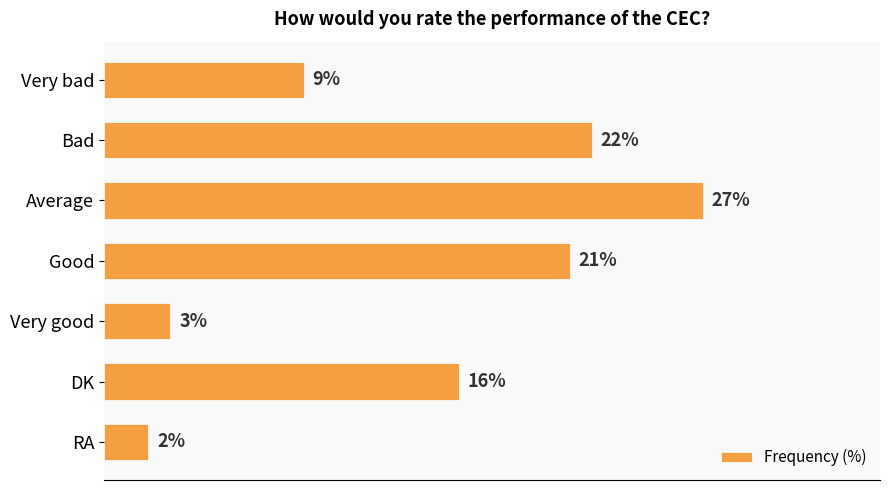

What is the label of the 1st bar from the bottom?

RA